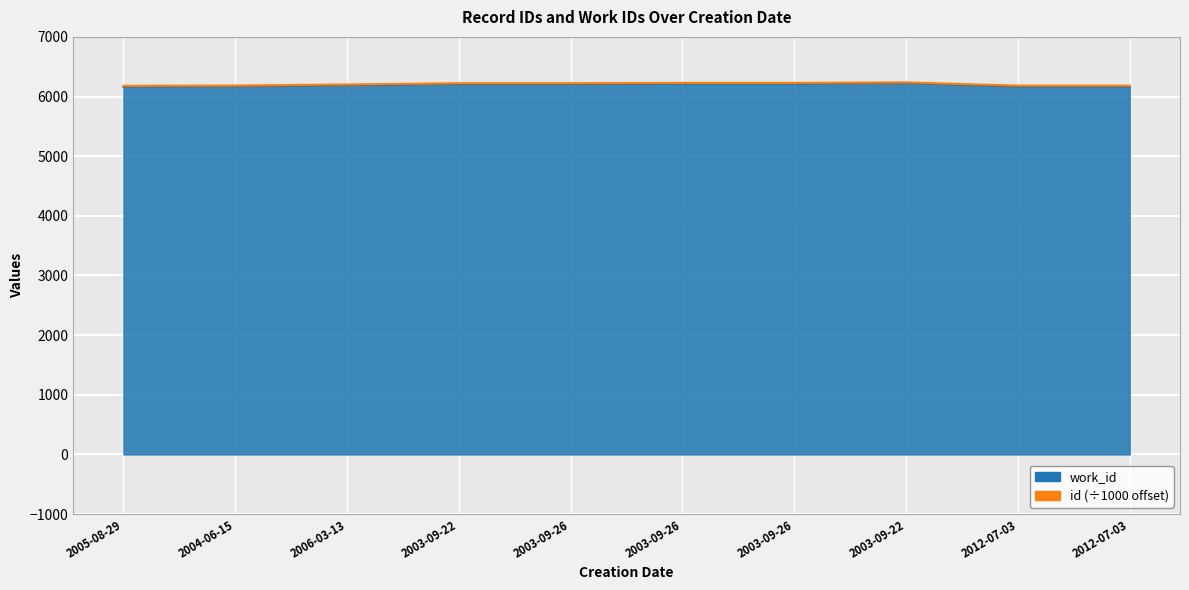

Reading right to left, extract all data points from this chart.

2012-07-03=6163	2012-07-03=6163	2003-09-22=6221	2003-09-26=6212	2003-09-26=6212	2003-09-26=6207	2003-09-22=6207	2006-03-13=6186	2004-06-15=6168	2005-08-29=6163